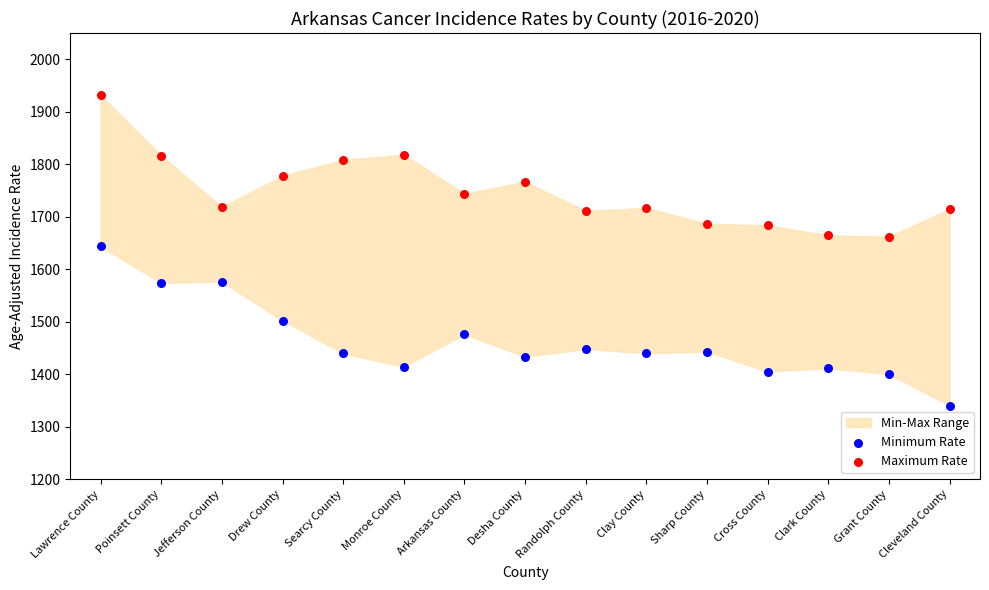

Which series reaches the maximum Y coordinate?

Maximum Rate